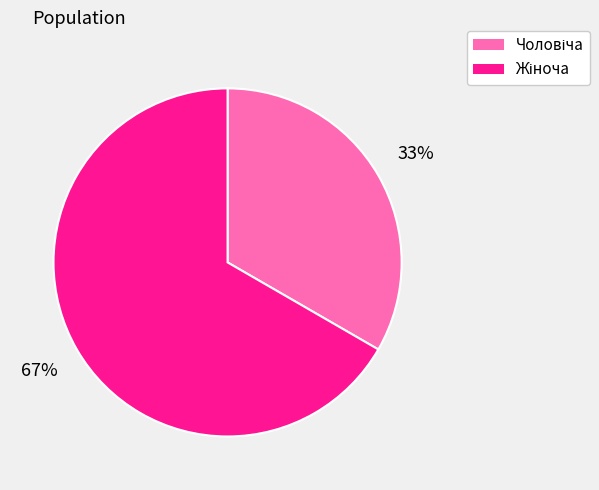

Is there any slice that represents more than half of the pie?

Yes